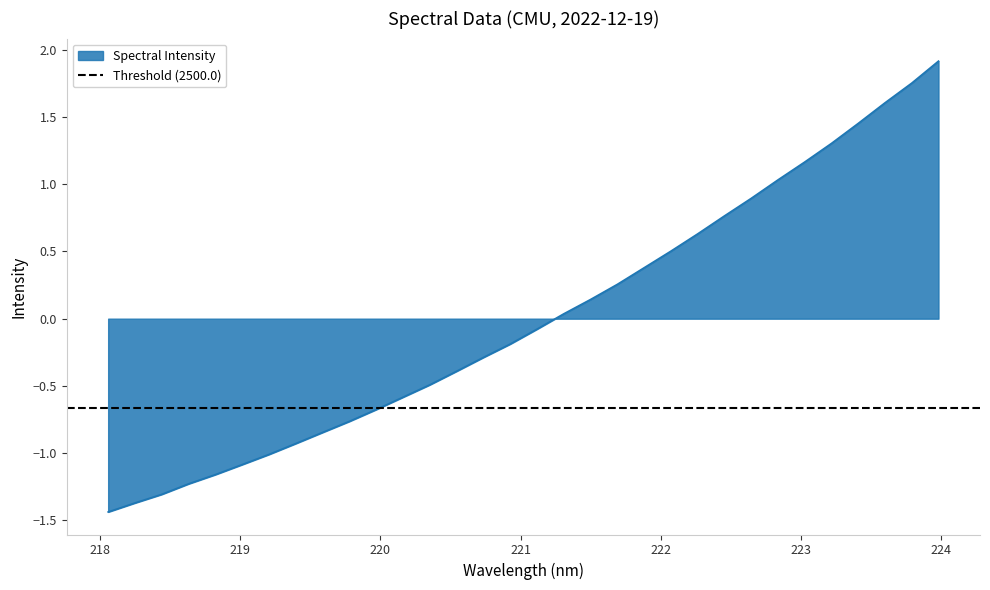

How many values are above zero?

15